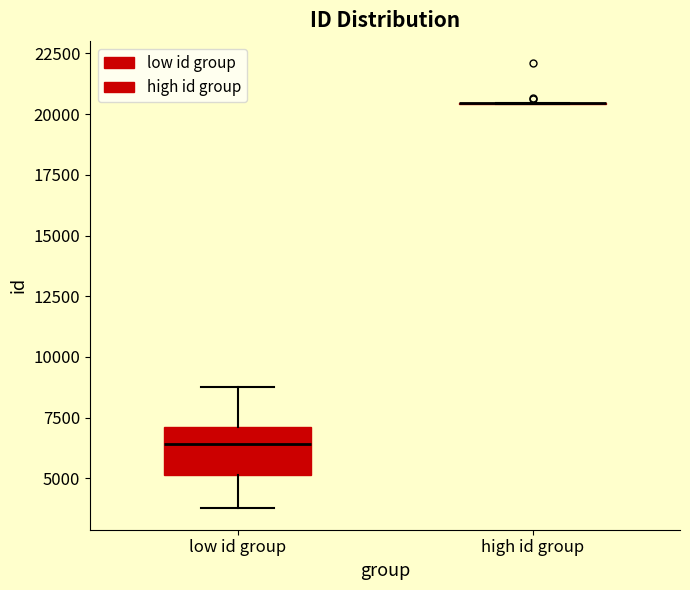

Reading left to right, read every box against the y-axis: the position of its median line, the range the box covers, and the ends of its whiskers. The values are not printed on the chart, so give them approximately, as read against the axis.

low id group: median 6500, box 5000 to 7000, whiskers 4000 to 9000
high id group: box collapsed to a line at 20500, whiskers 20500 to 20500